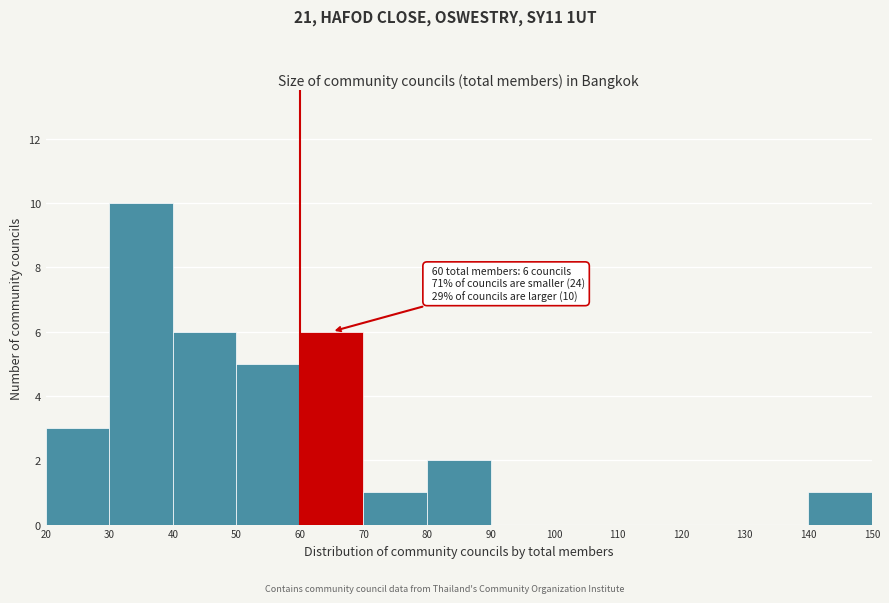

Over which range of the x-axis is the bar tallest?

30 to 40